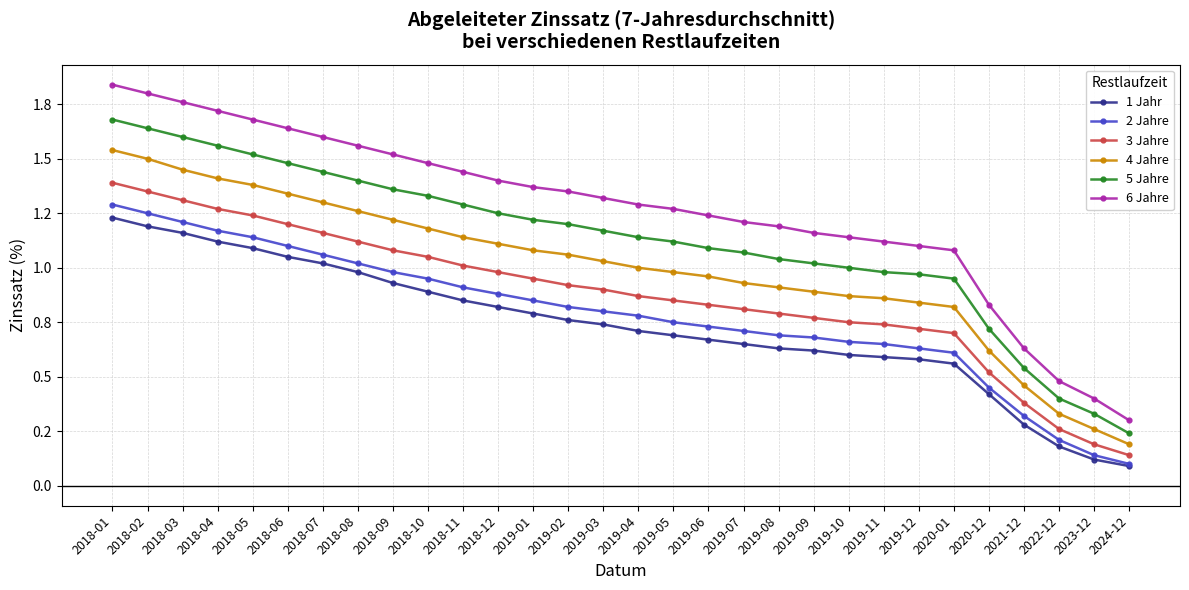

The 6 Jahre series shows 1.6 at 2018-07. True or false?

True